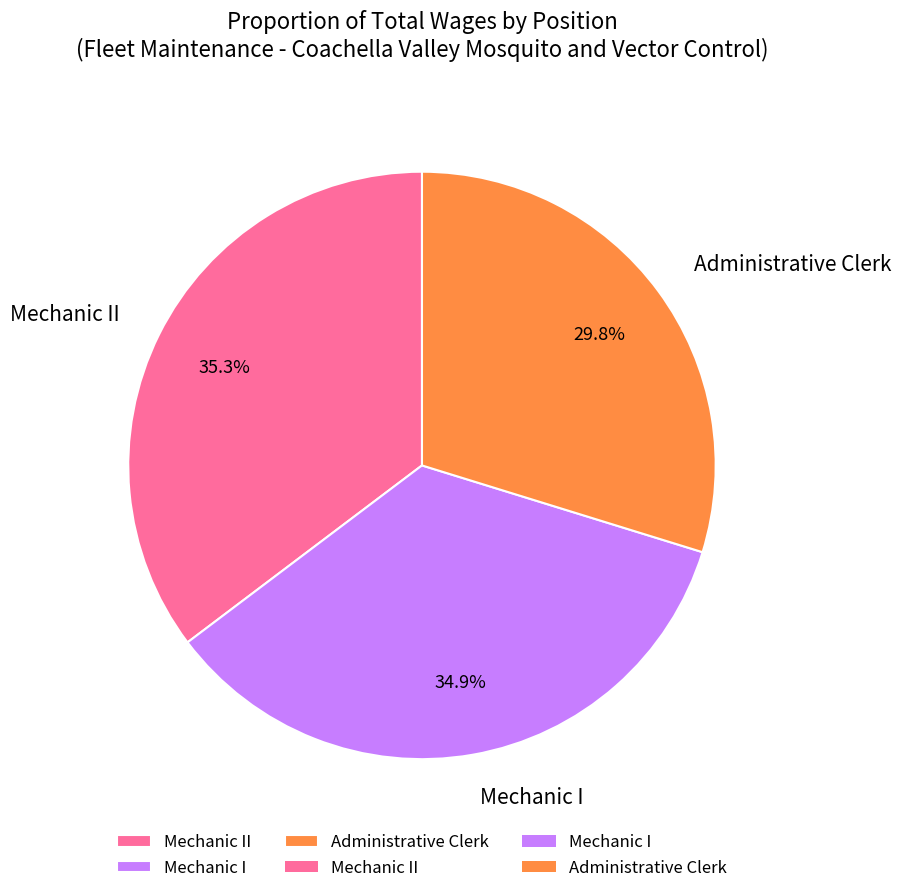

Approximately how many times larger is the value at Mechanic I compared to Administrative Clerk?

1.2